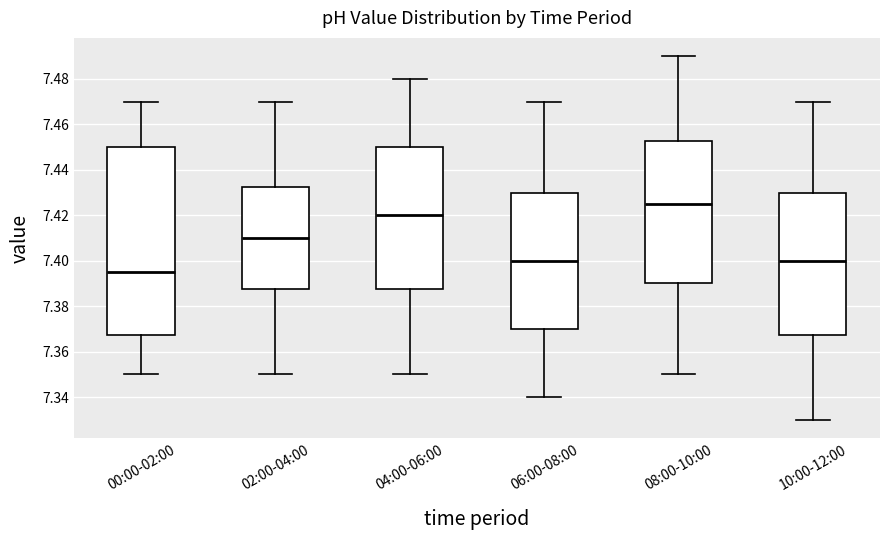

Where does the median line of the box for 02:00-04:00 sit on the y-axis? The values are not printed on the chart, so give them approximately, as read against the axis.

7.410